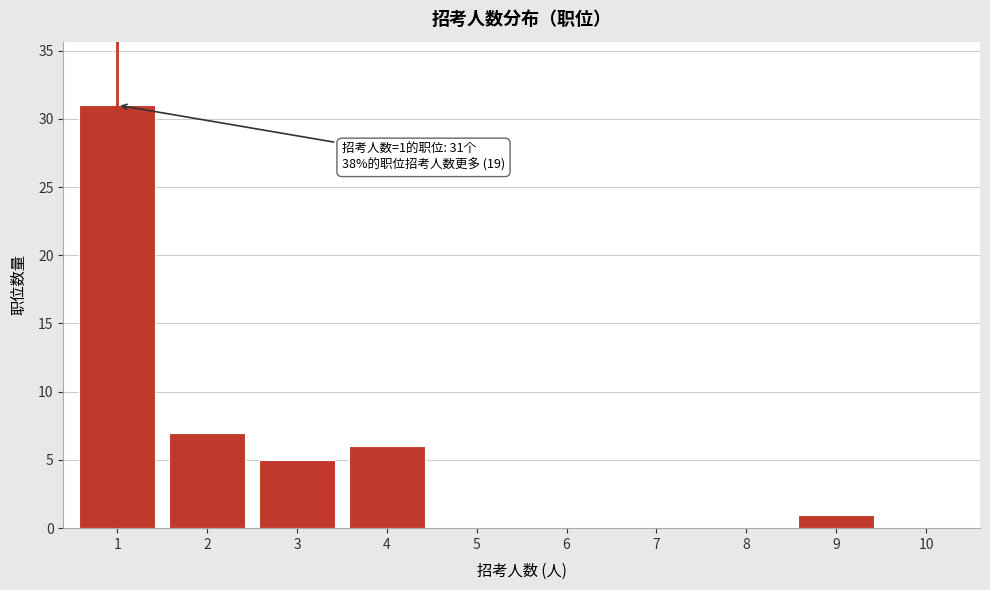

Reading left to right, list all the values displayed in this chart.

1=31	2=7	3=5	4=6	5=0	6=0	7=0	8=0	9=1	10=0